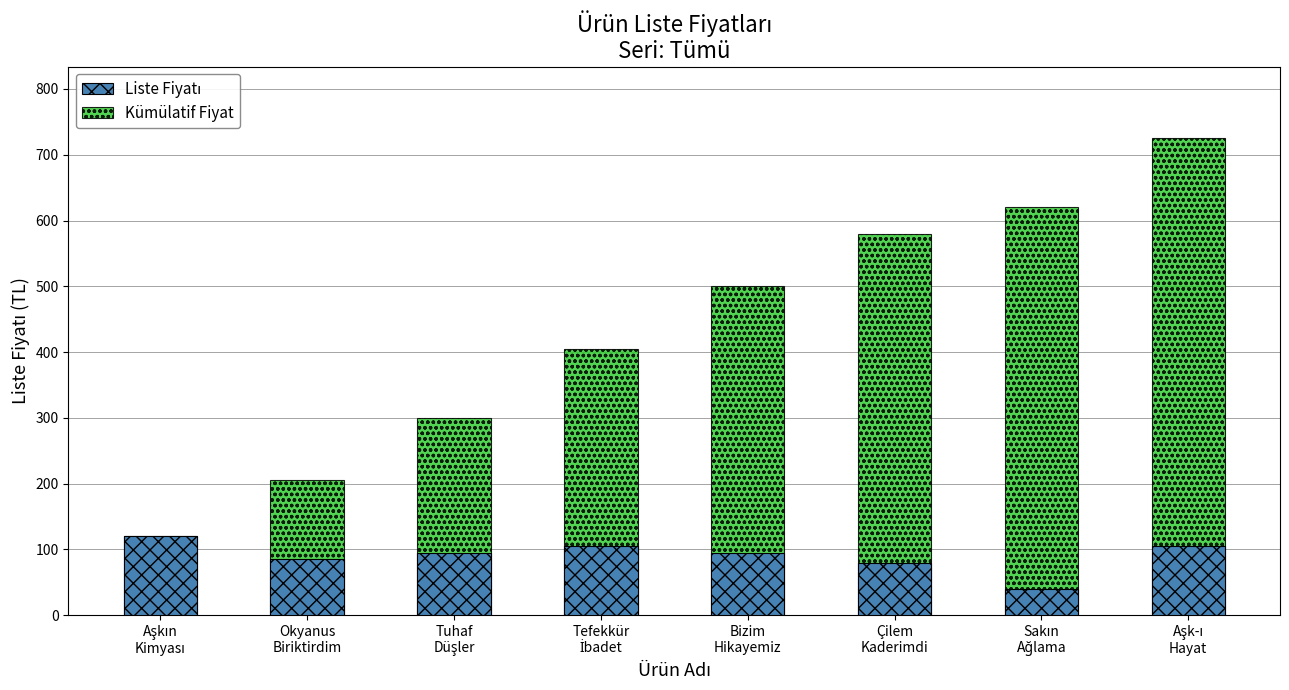

How many values in the Liste Fiyatı series are below 95?

3